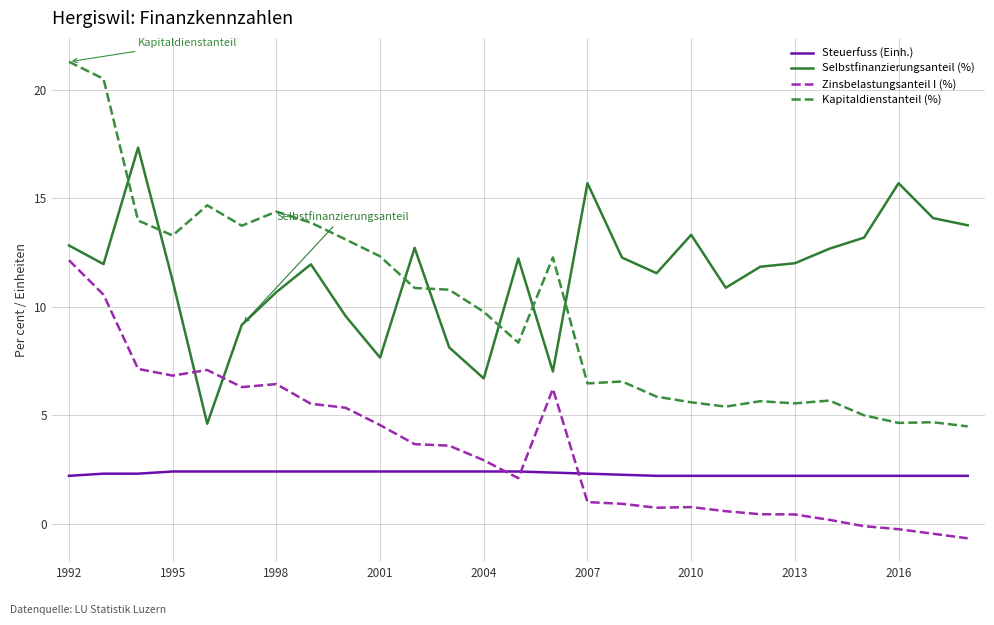

Which series has the widest spread of values?

Kapitaldienstanteil (%)